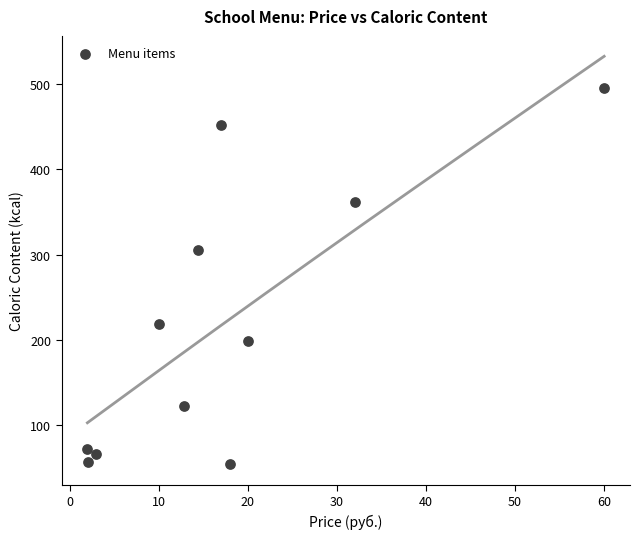

What Y value in the scatter plot is closest to 274?

305.5